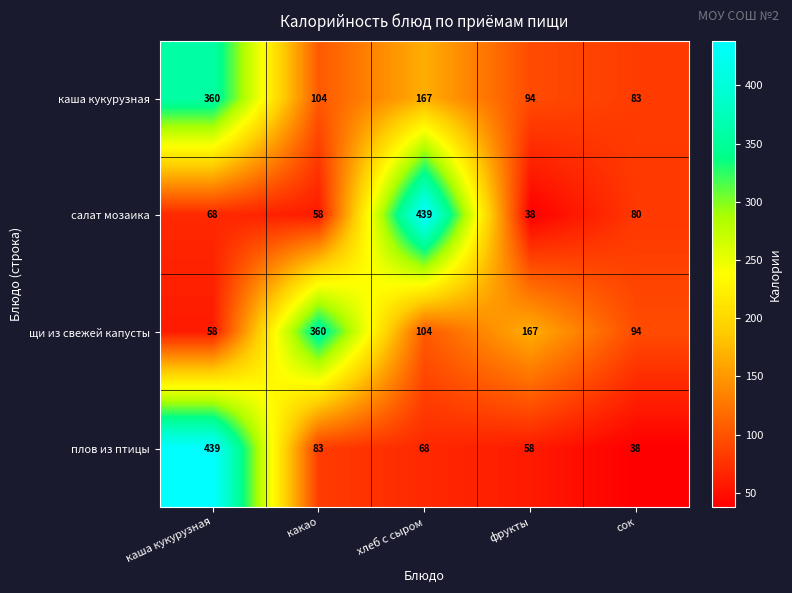

Read the плов из птицы value at фрукты.

58